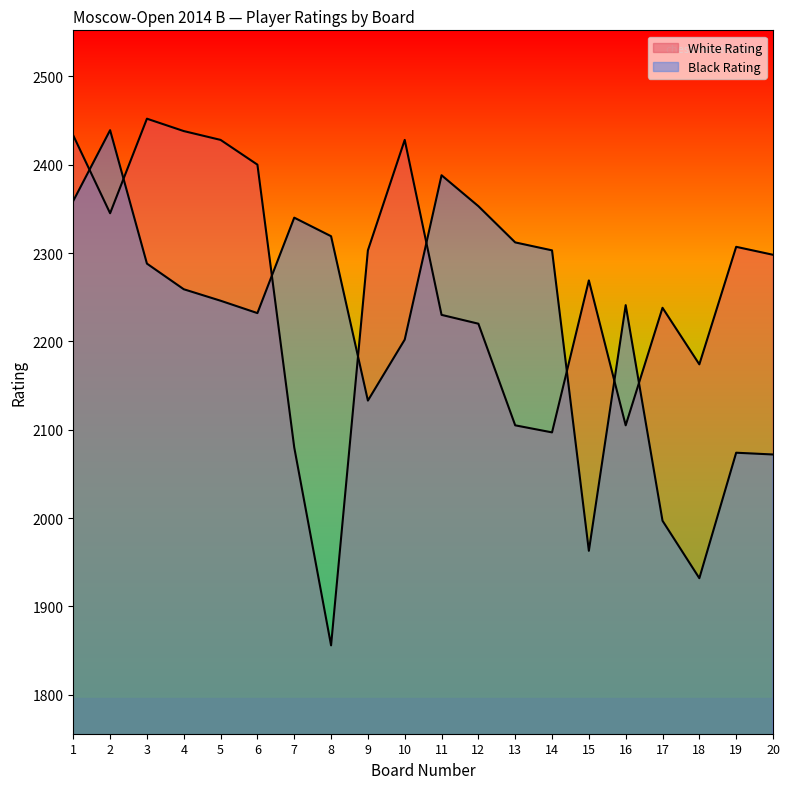

Reading left to right, extract all data points from this chart.

White Rating: 1=2433	2=2345	3=2452	4=2438	5=2428	6=2400	7=2080	8=1856	9=2303	10=2428	11=2230	12=2220	13=2105	14=2097	15=2269	16=2105	17=2238	18=2174	19=2307	20=2298
Black Rating: 1=2359	2=2439	3=2288	4=2259	5=2246	6=2232	7=2340	8=2319	9=2133	10=2202	11=2388	12=2353	13=2312	14=2303	15=1963	16=2241	17=1997	18=1932	19=2074	20=2072